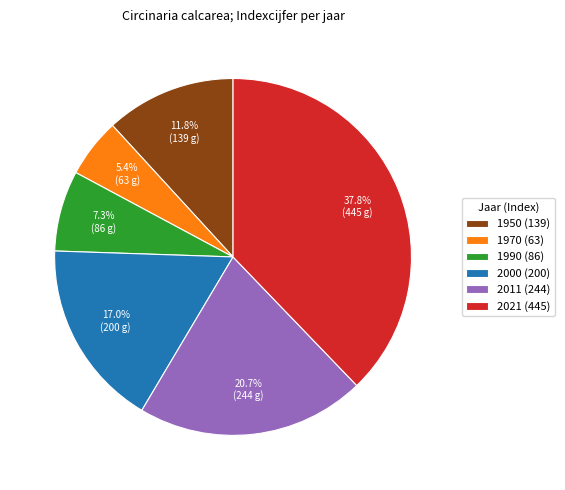

Is there any slice that represents more than half of the pie?

No